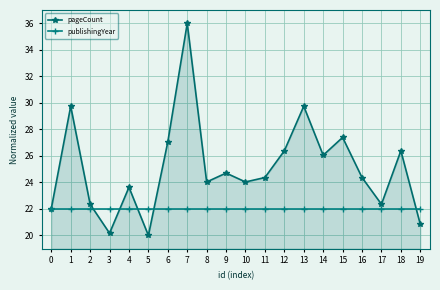

After their last crossing, which series has the higher values: publishingYear or pageCount?

publishingYear